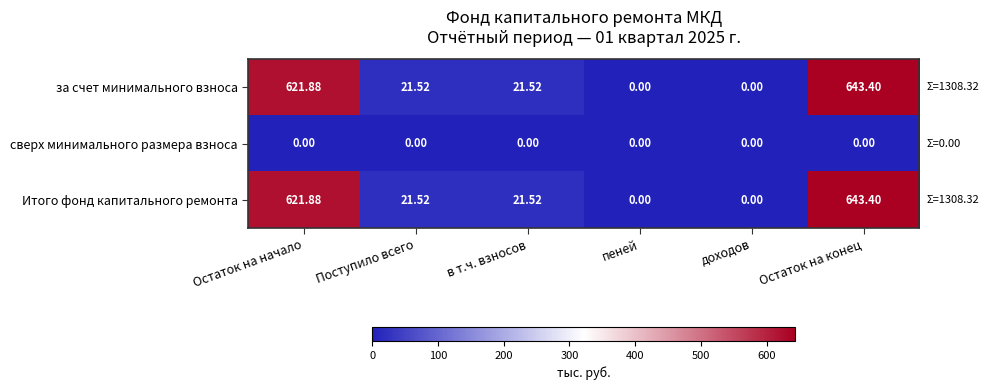

At which category is the sum across all series the highest?

Остаток на конец